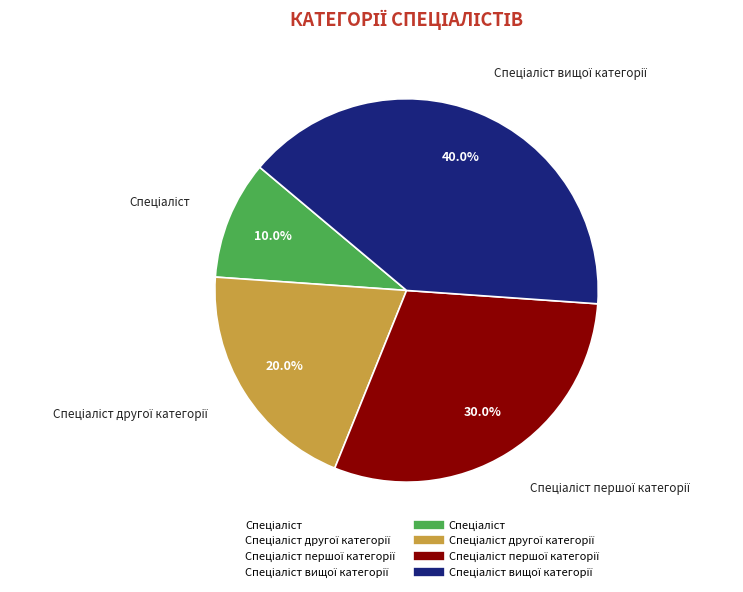

How many segments does this pie chart have?

4